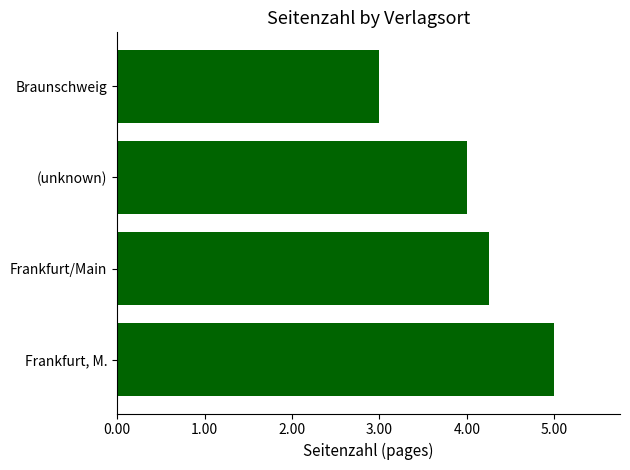

List the labels in order of value, largest first.

Frankfurt, M., Frankfurt/Main, (unknown), Braunschweig